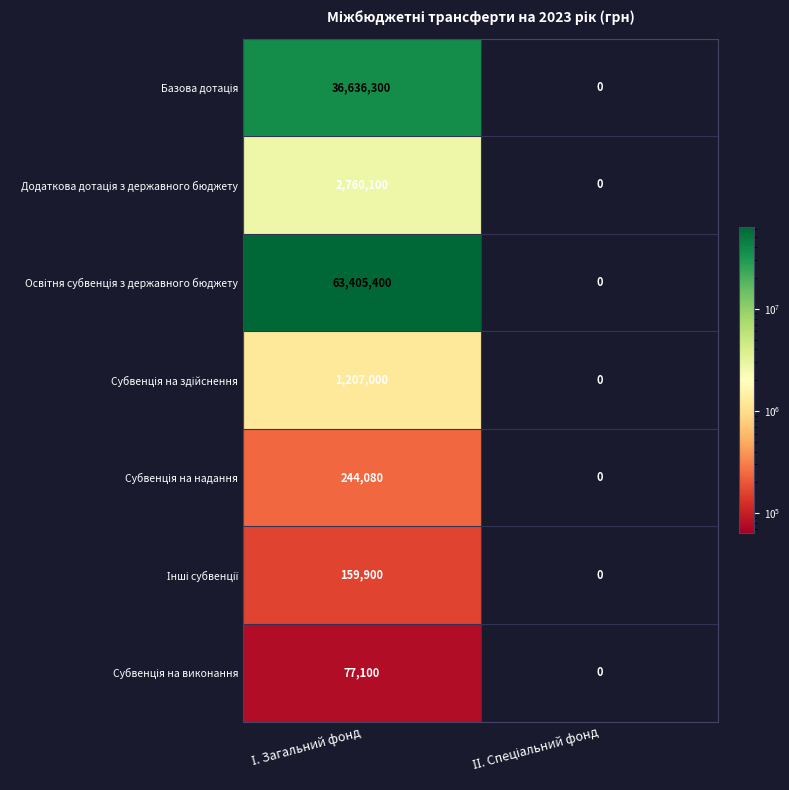

List the series in order of their peak value, highest first.

Освітня субвенція з державного бюджету, Базова дотація, Додаткова дотація з державного бюджету, Субвенція на здійснення, Субвенція на надання, Інші субвенції, Субвенція на виконання